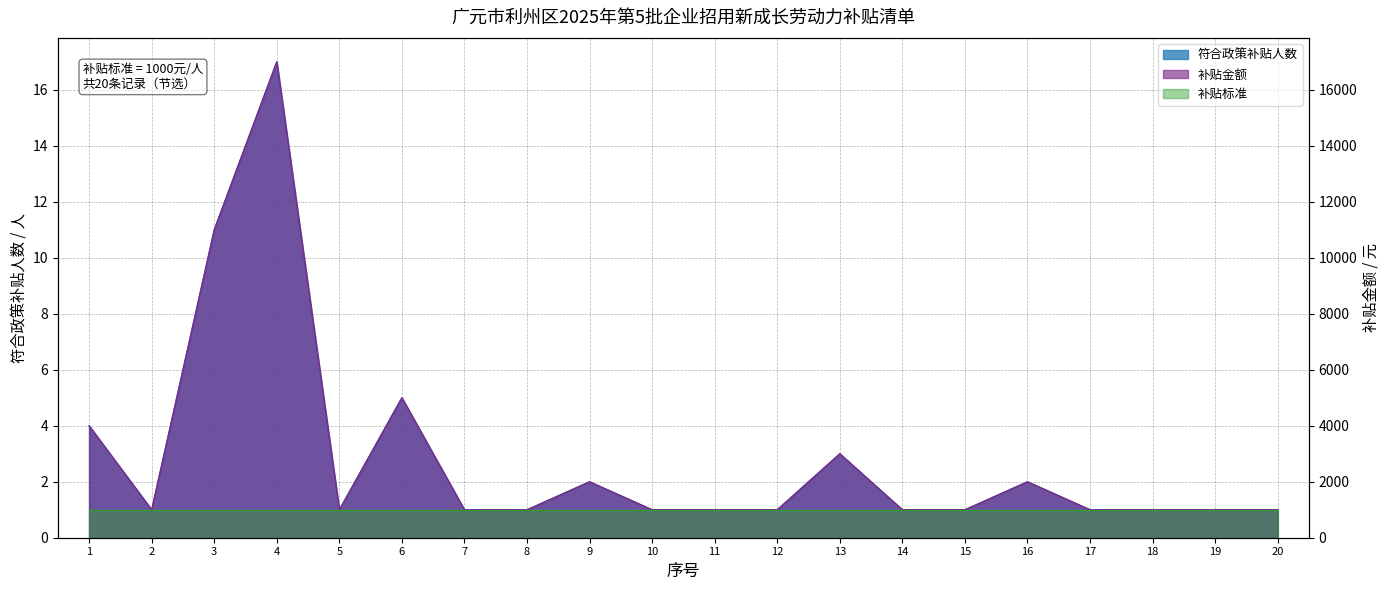

What is the sum of the 补贴金额 values at 7 and 18?

2000